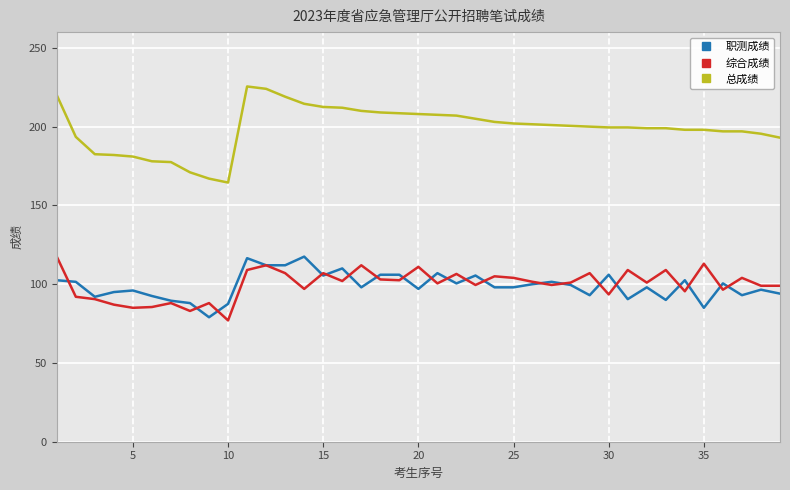

True or false: 总成绩 and 综合成绩 intersect in this chart.

False